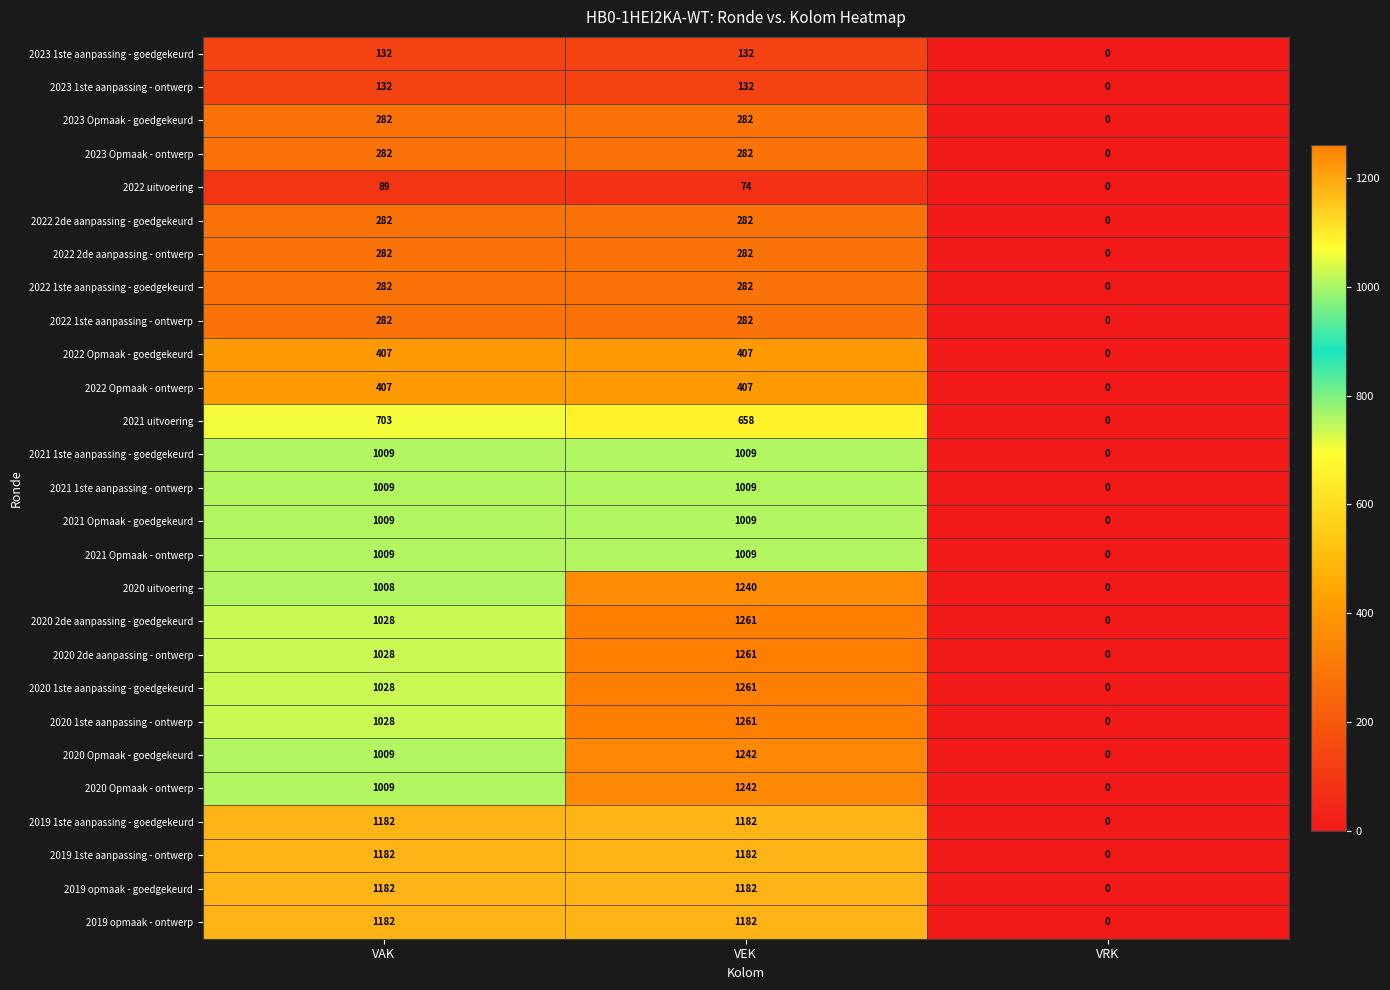

What is the average value of the 2023 1ste aanpassing - ontwerp series?

88